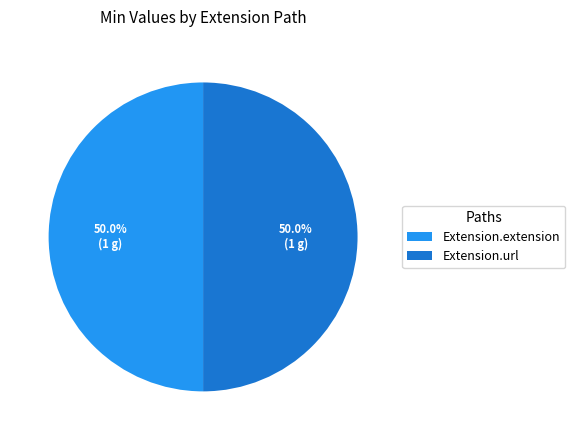

Approximately how many times larger is the value at Extension.url compared to Extension.extension?

1.0